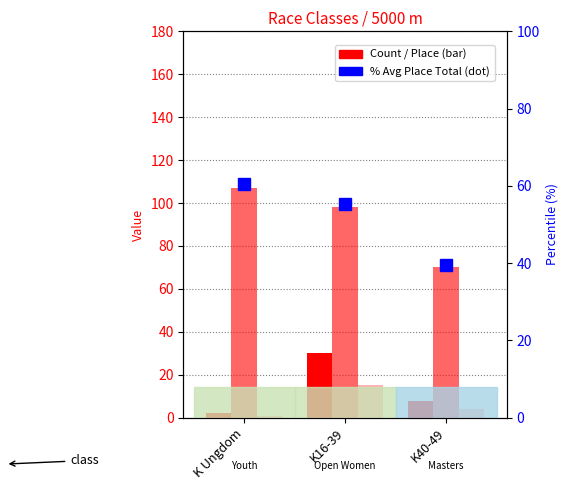

How many values in the Count series are below 8?

1